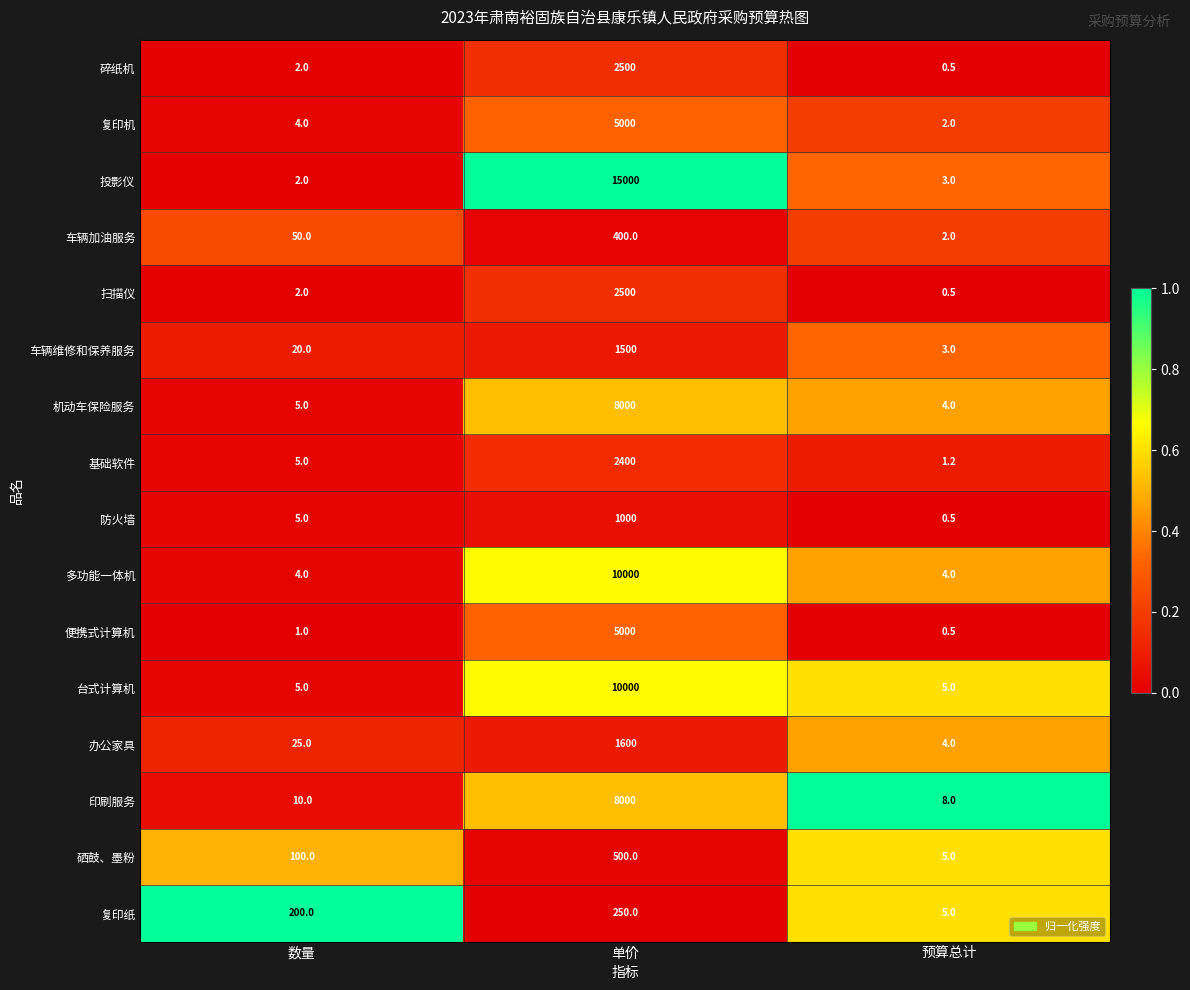

What is the average value of the 碎纸机 series?

834.2